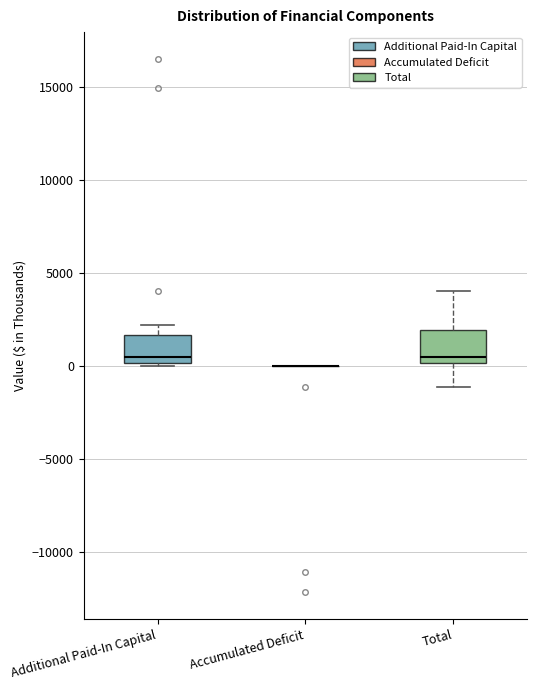

Reading left to right, read every box against the y-axis: the position of its median line, the range the box covers, and the ends of its whiskers. The values are not printed on the chart, so give them approximately, as read against the axis.

Additional Paid-In Capital: median 500, box 0 to 1500, whiskers 0 (just below the box's lower edge) to 2000
Accumulated Deficit: box collapsed to a line at 0, whiskers 0 to 0
Total: median 500, box 0 to 2000, whiskers -1000 to 4000